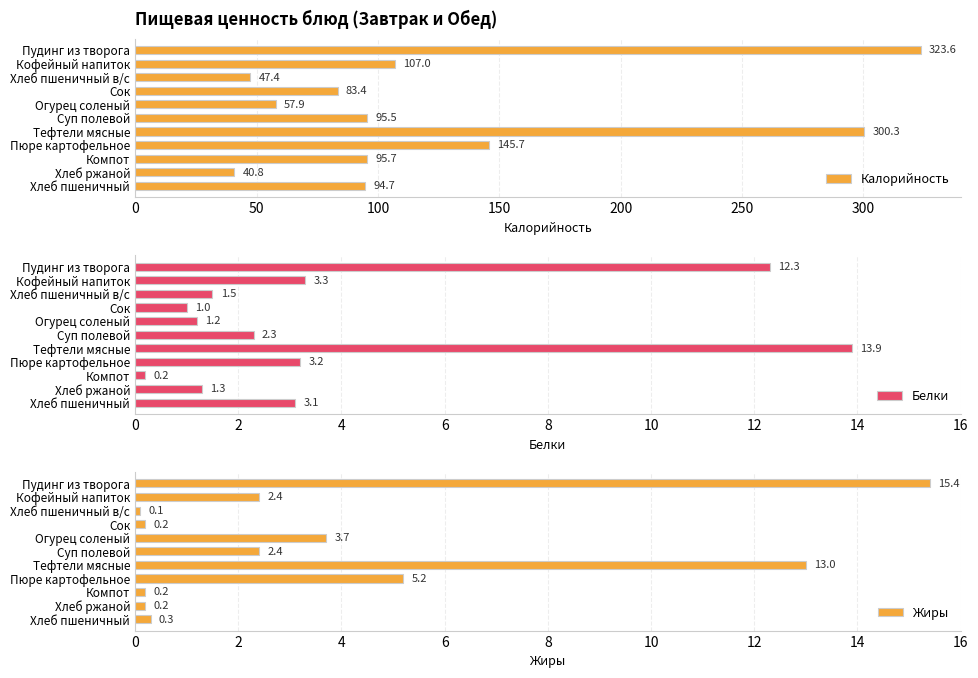

What is the difference between the Калорийность values at Суп полевой and Тефтели мясные?

204.8